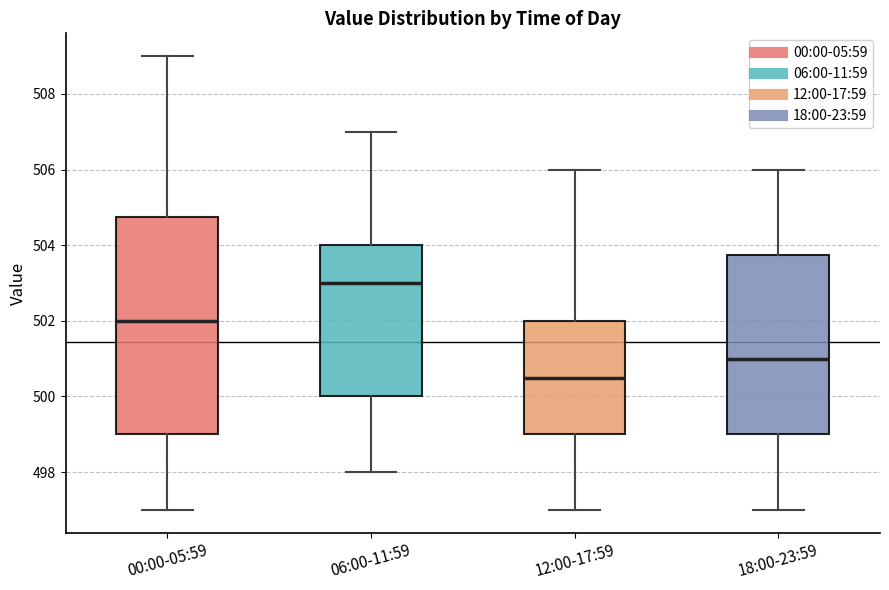

Which box has the lowest median line?

12:00-17:59